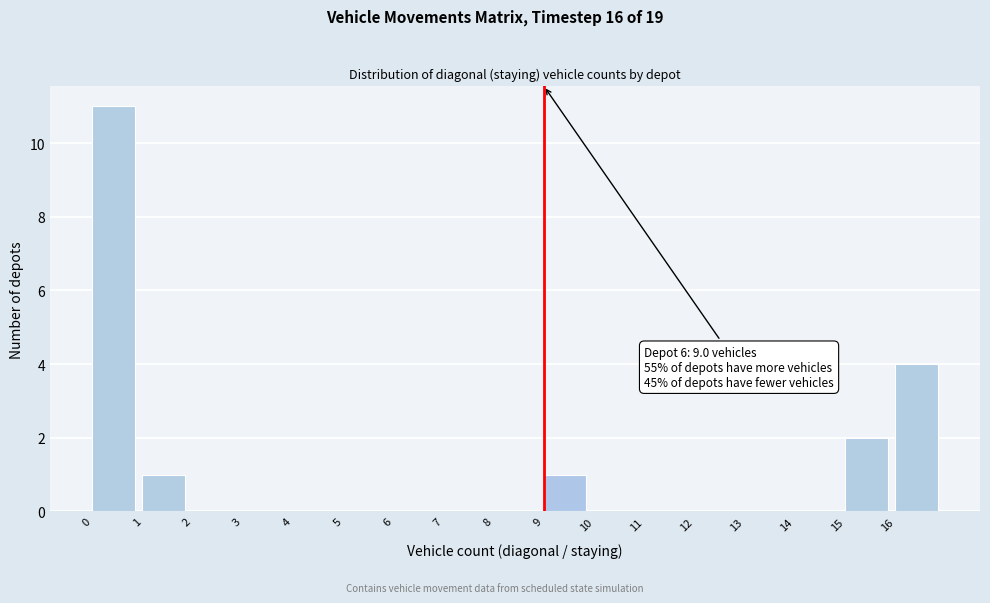

Which range on the x-axis has the tallest bar?

0 to 1